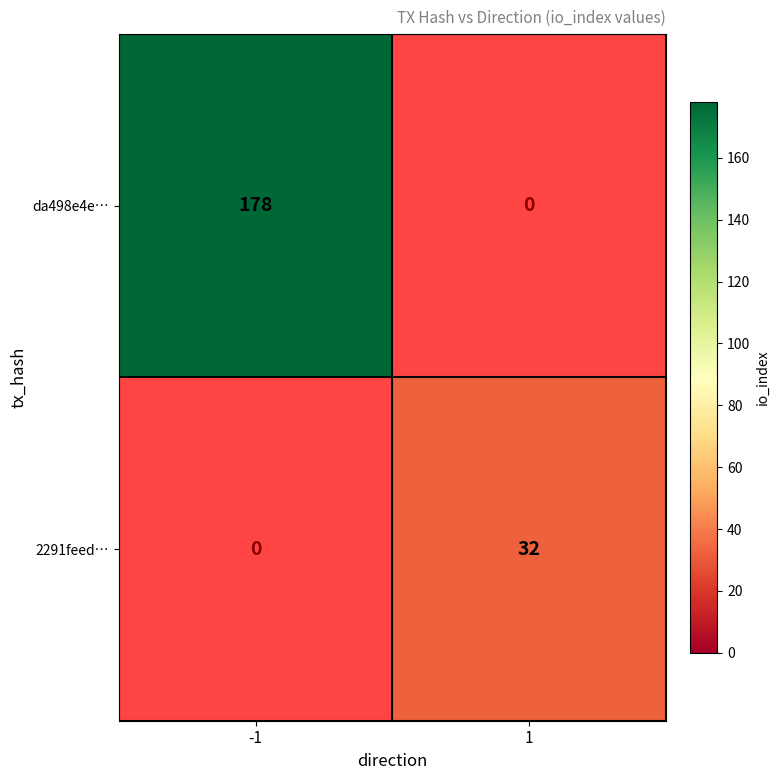

The value of da498e4e… at -1 is 86. True or false?

False